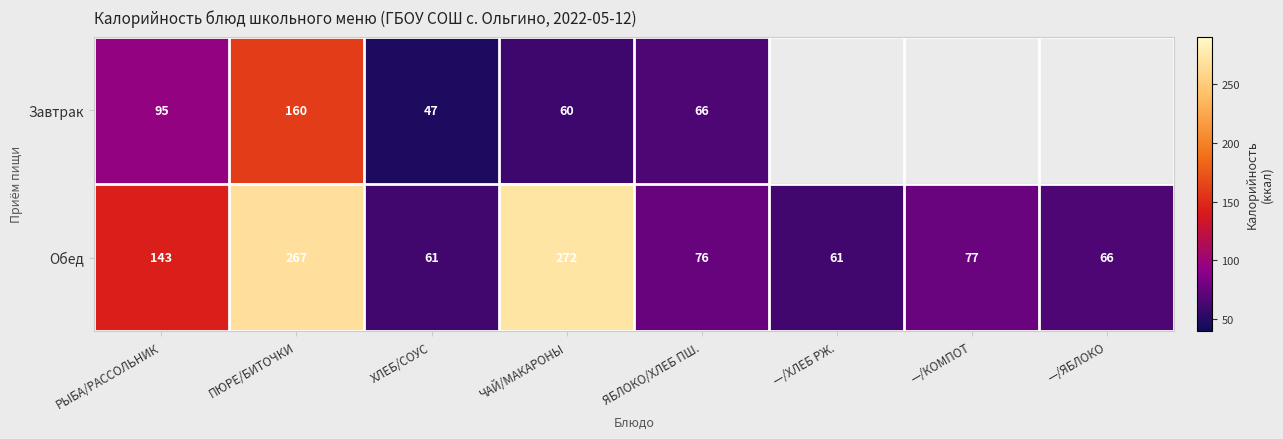

What is the average value of the Обед series?

128